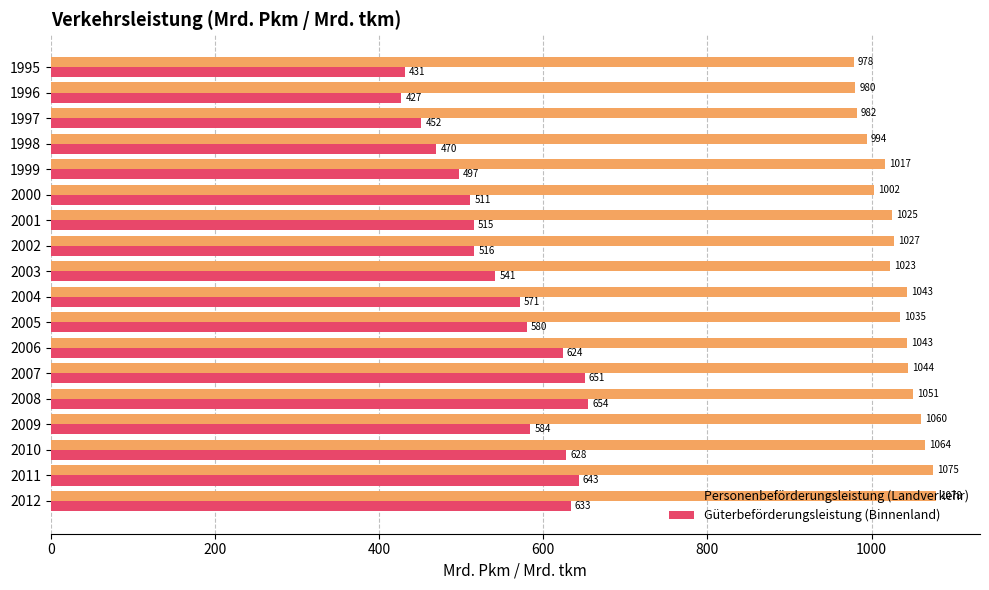

The Personenbeförderungsleistung (Landverkehr) series shows 1043.8 at 2007. True or false?

True